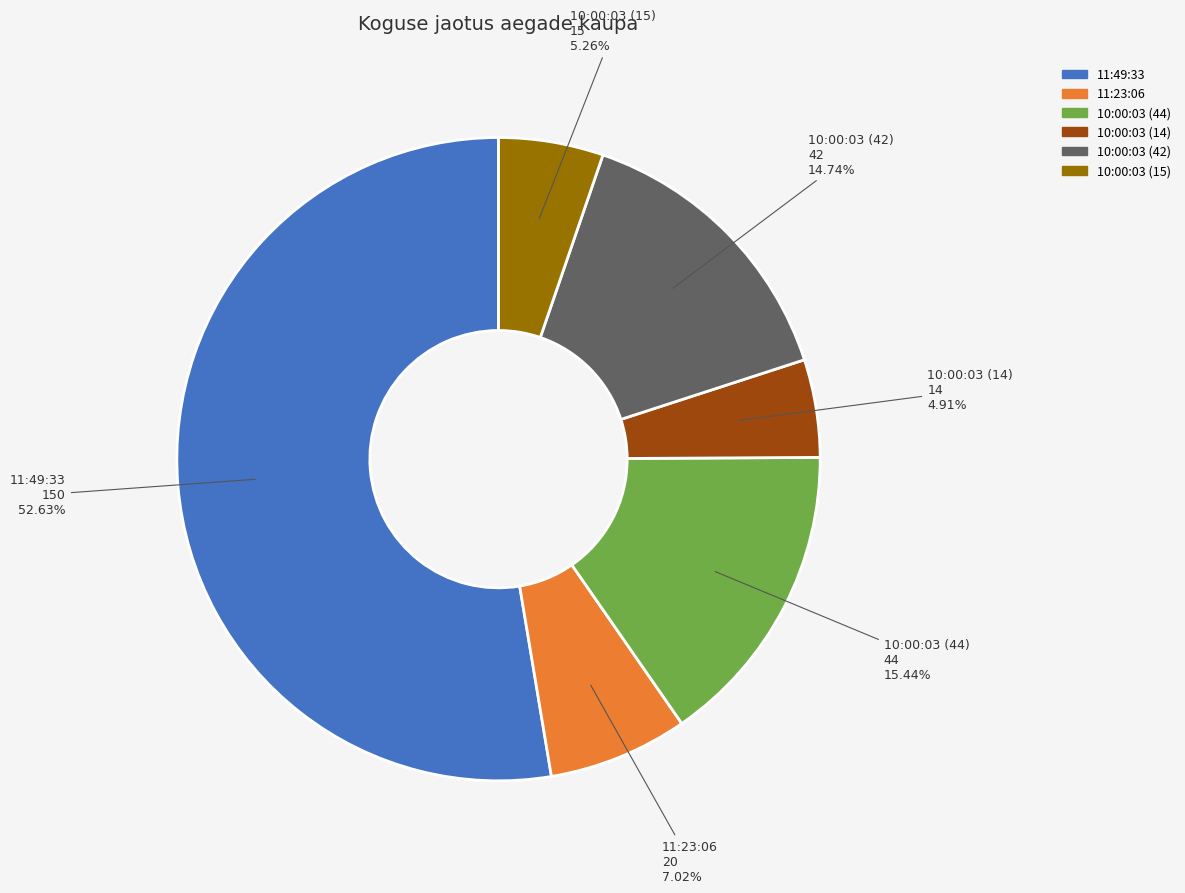

Which slice represents more than half of the pie?

11:49:33